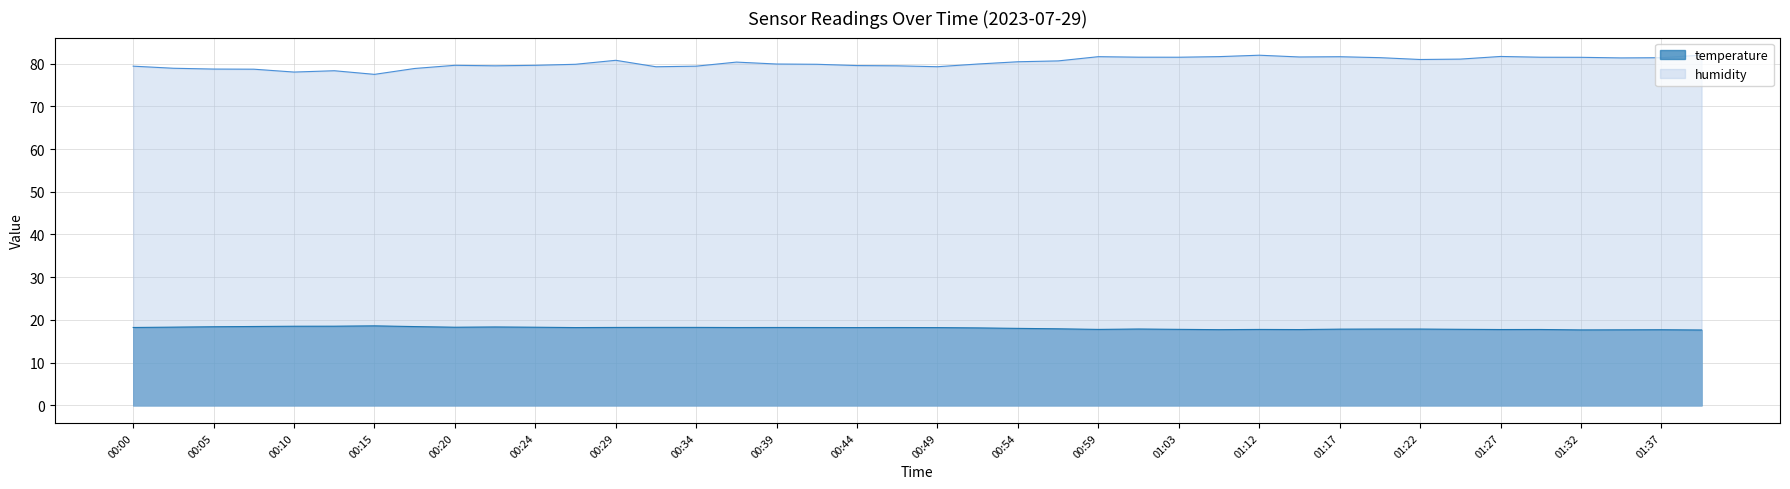

Which series has the largest total across all categories?

humidity